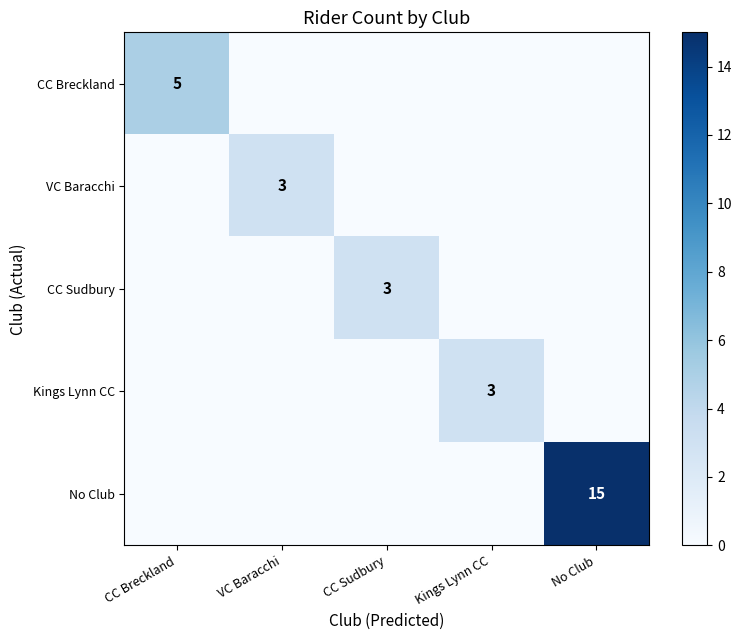

The VC Baracchi series shows 1 at VC Baracchi. True or false?

False